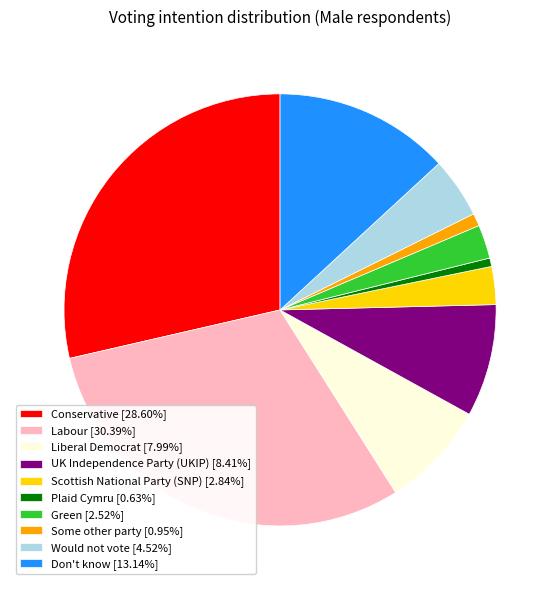

Is there any slice that represents more than half of the pie?

No